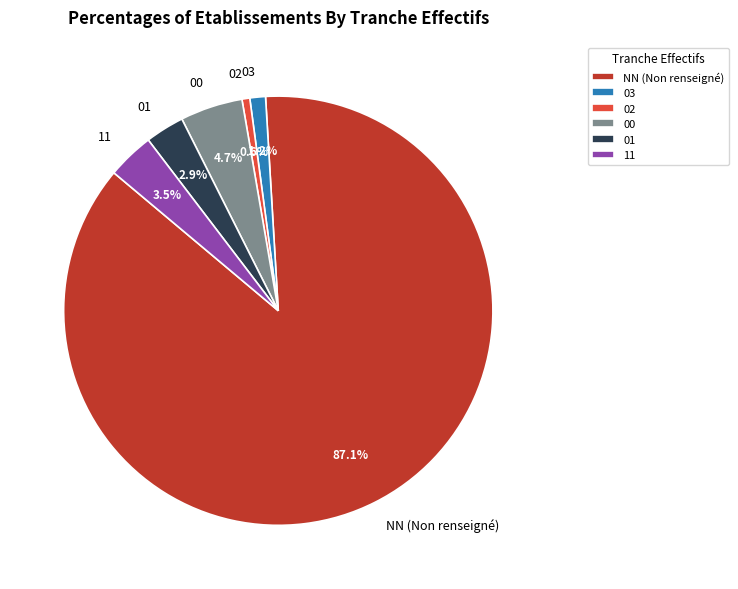

Between 02 and 03, which is larger?

03